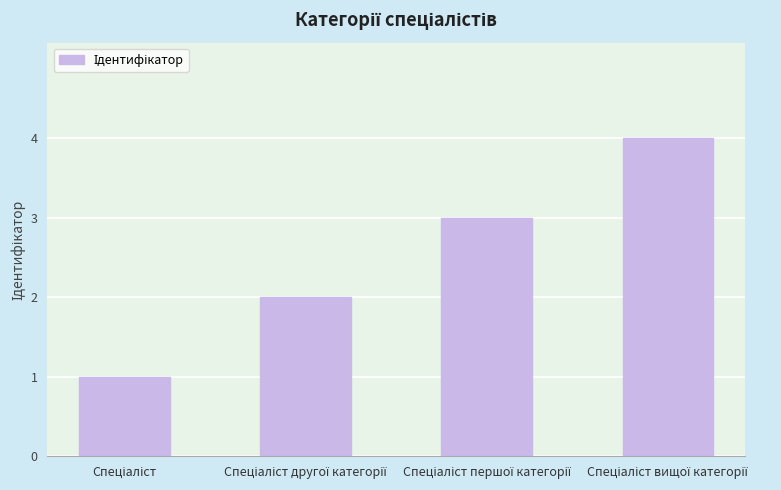

How many bars are there in total?

4